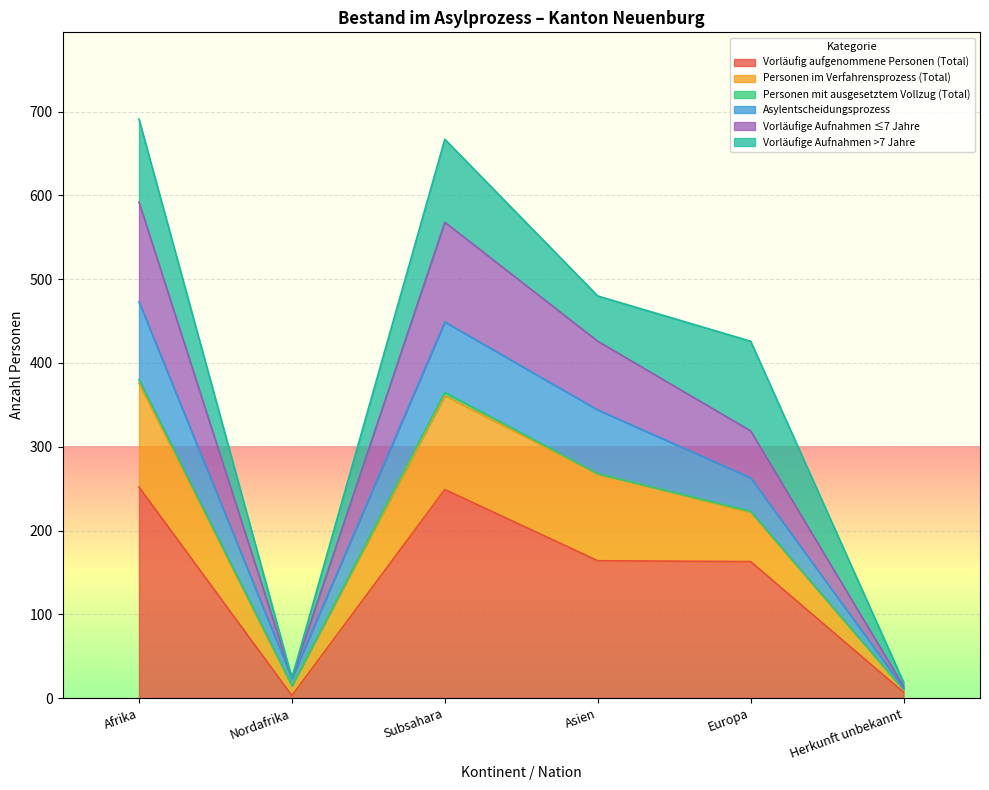

The Vorläufig aufgenommene Personen (Total) series shows 245 at Europa. True or false?

False